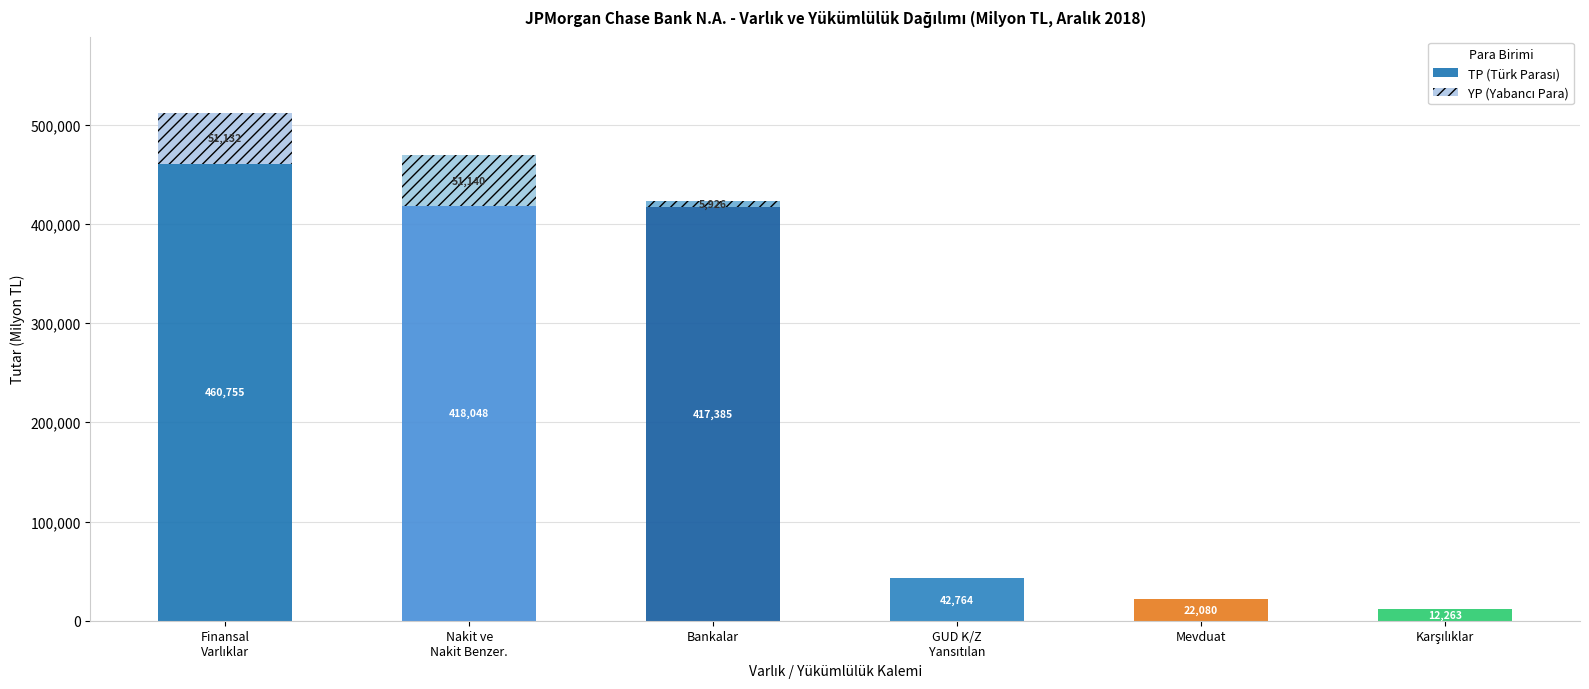

What is the total value across all series at Mevduat?

22080